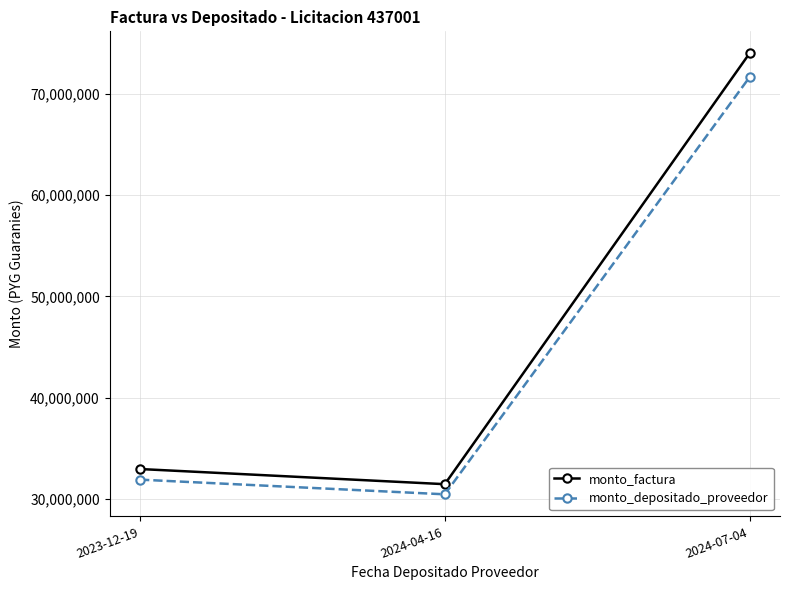

Which category has the lowest value in the monto_depositado_proveedor series?

2024-04-16